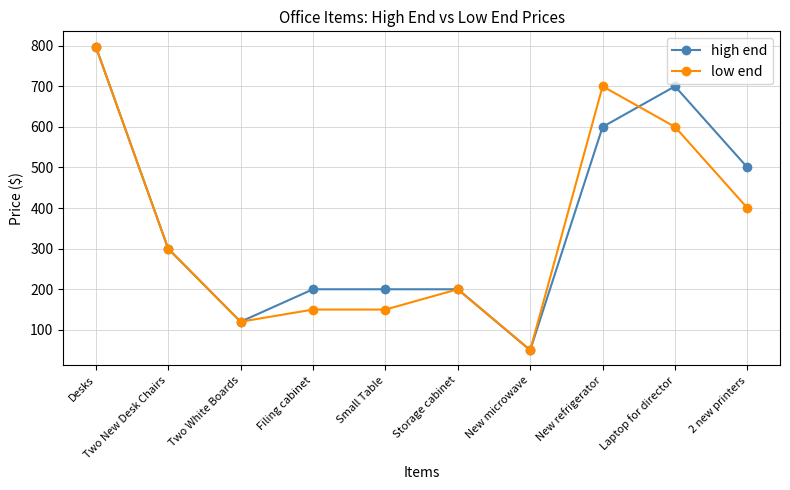

At which category is the sum across all series the highest?

Desks